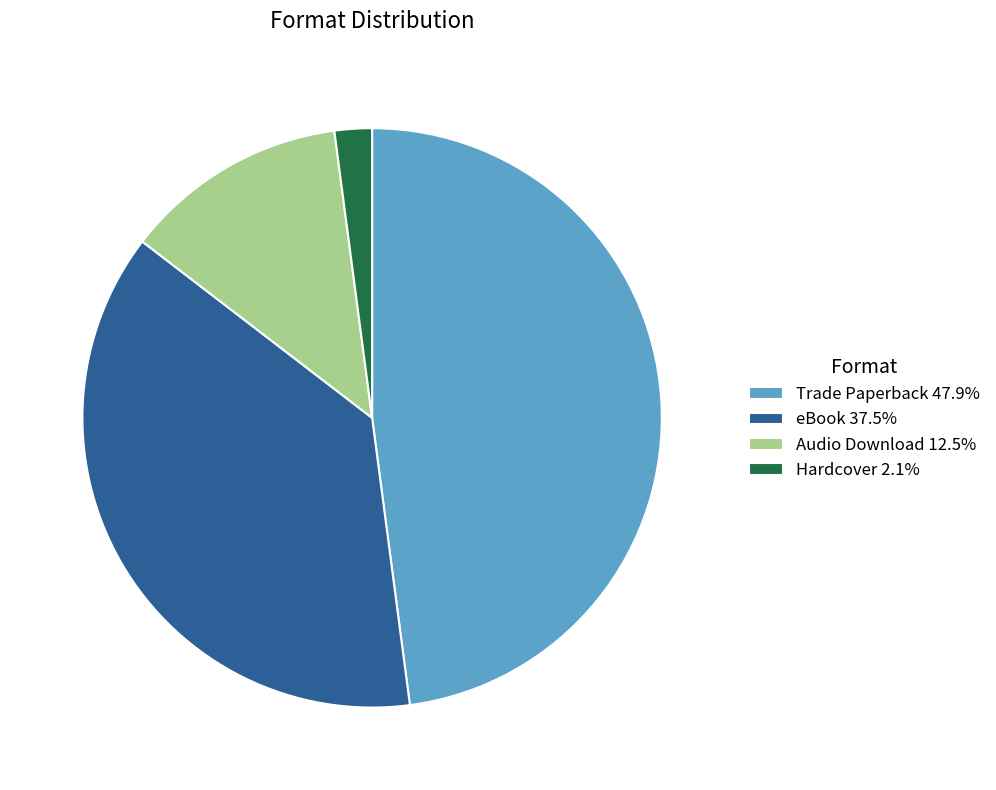

Which slice is the smallest?

Hardcover